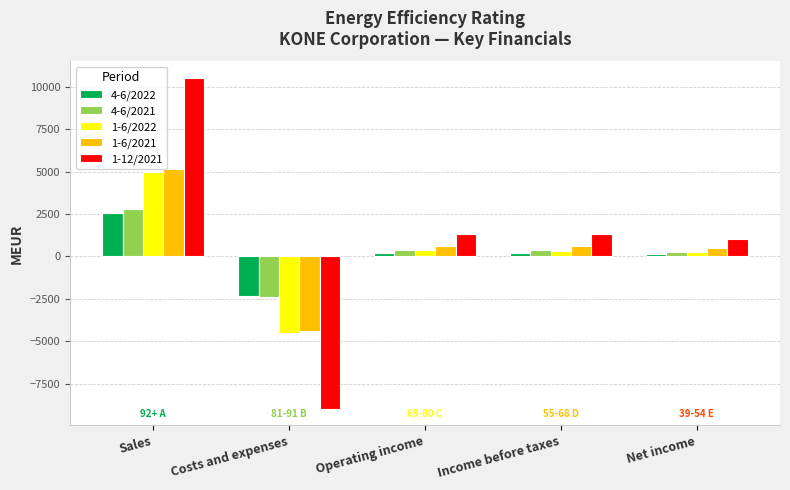

What is the difference between the maximum and minimum values in the 1-6/2021 series?

9537.4